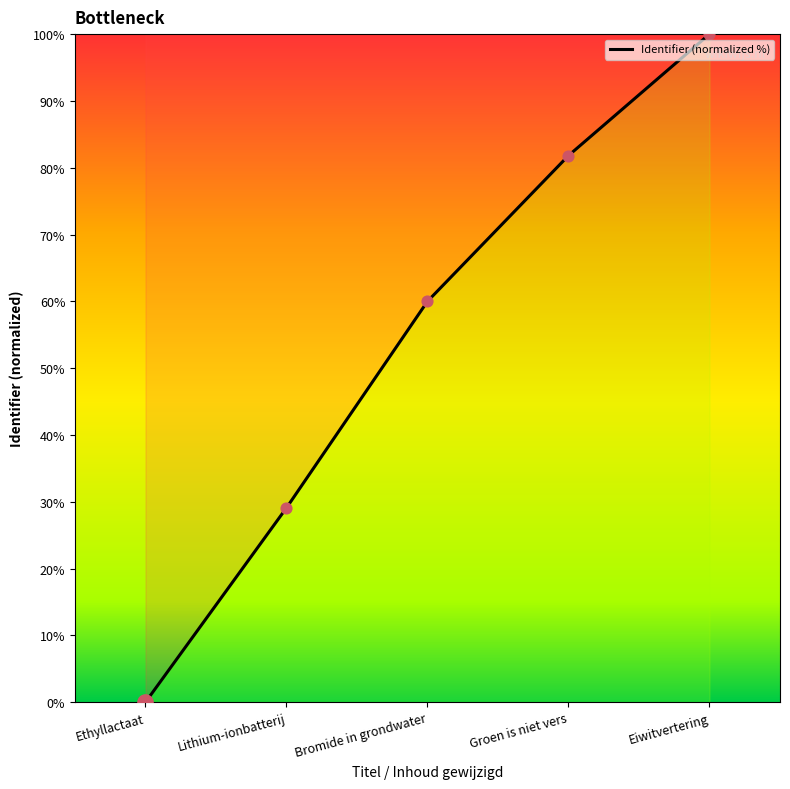

What is the change in value from Bromide in grondwater to Eiwitvertering?

+40.0